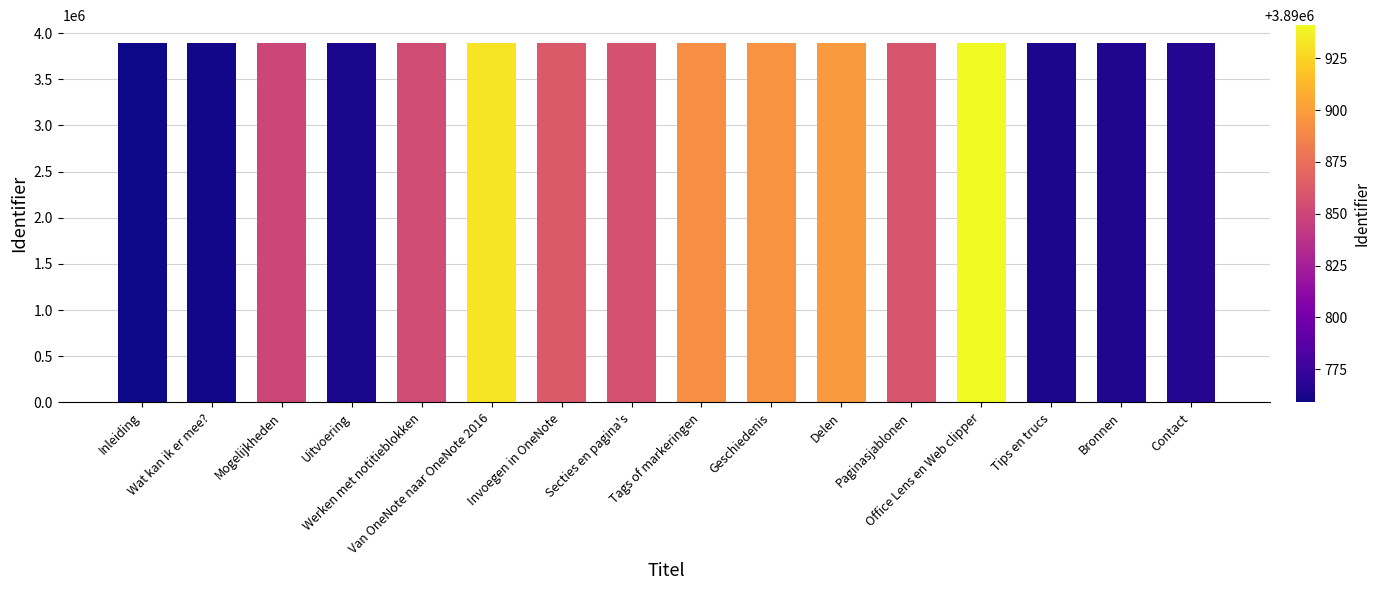

What is the maximum value shown in the chart?

3890941